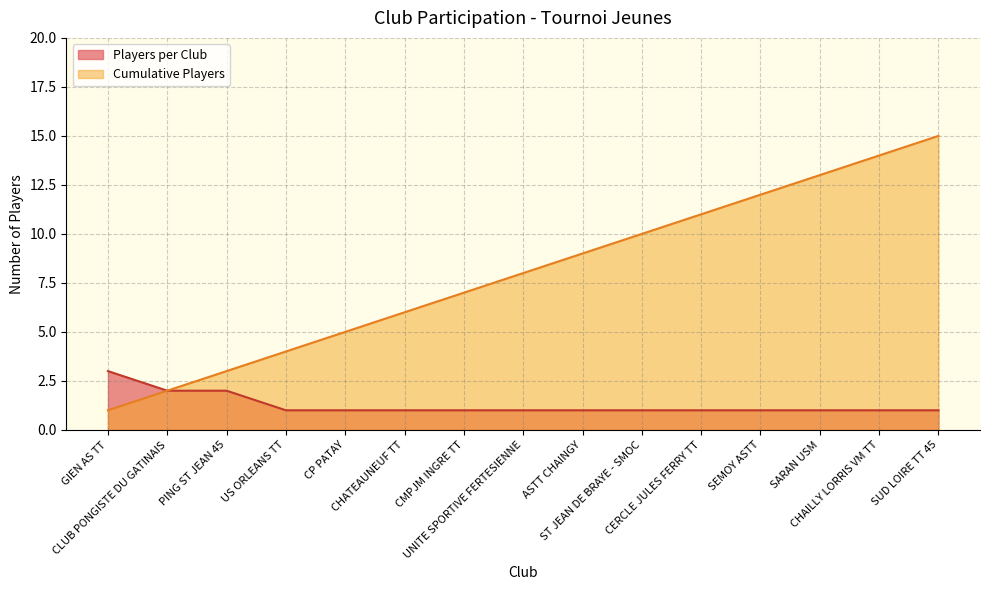

What are all the series names shown in the legend?

Players per Club, Cumulative Players